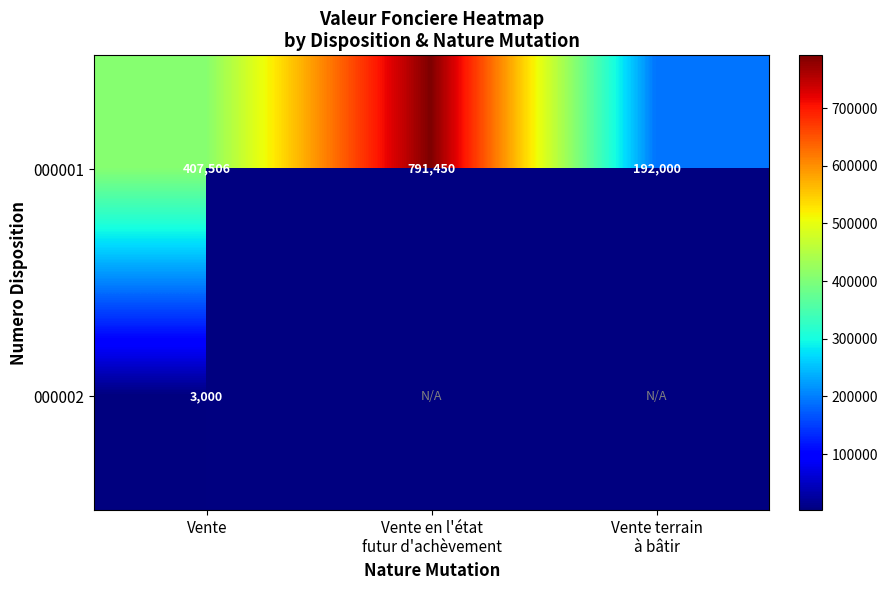

At which category is the sum across all series the highest?

Vente